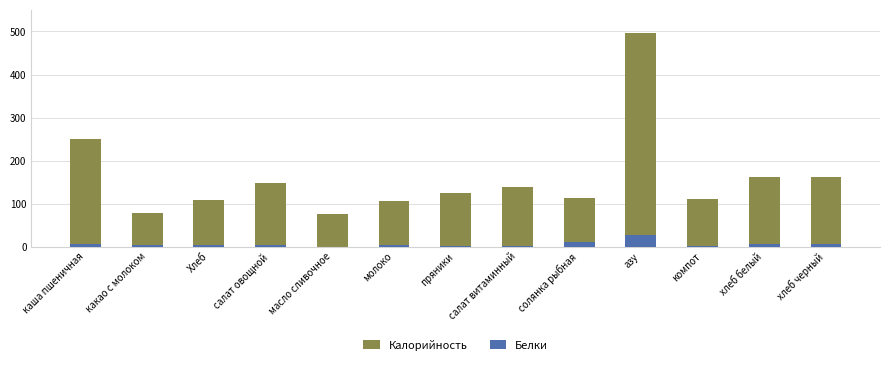

What is the label of the 5th bar from the right?

солянка рыбная